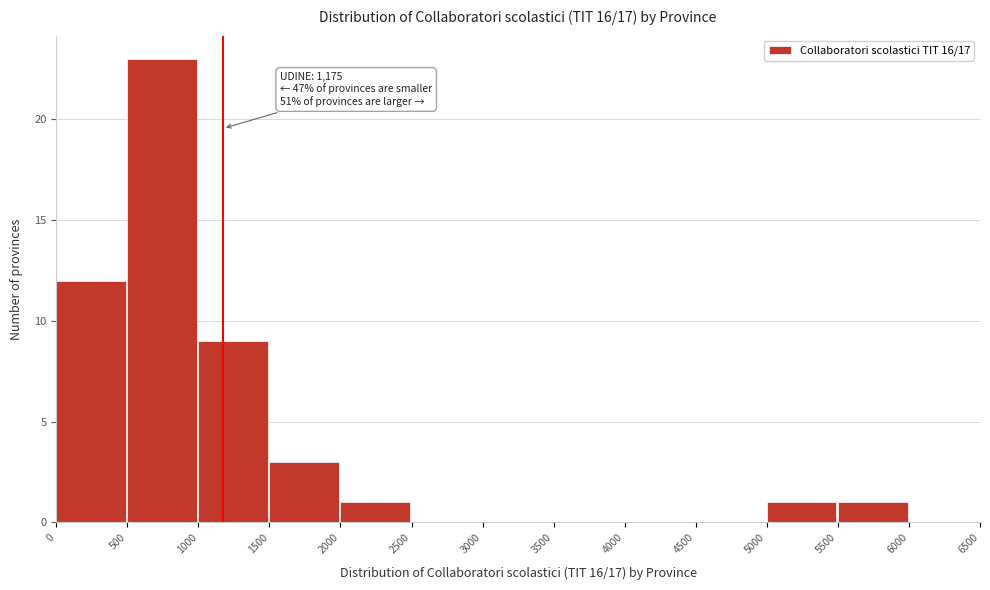

Which range on the x-axis has the tallest bar?

500 to 1000